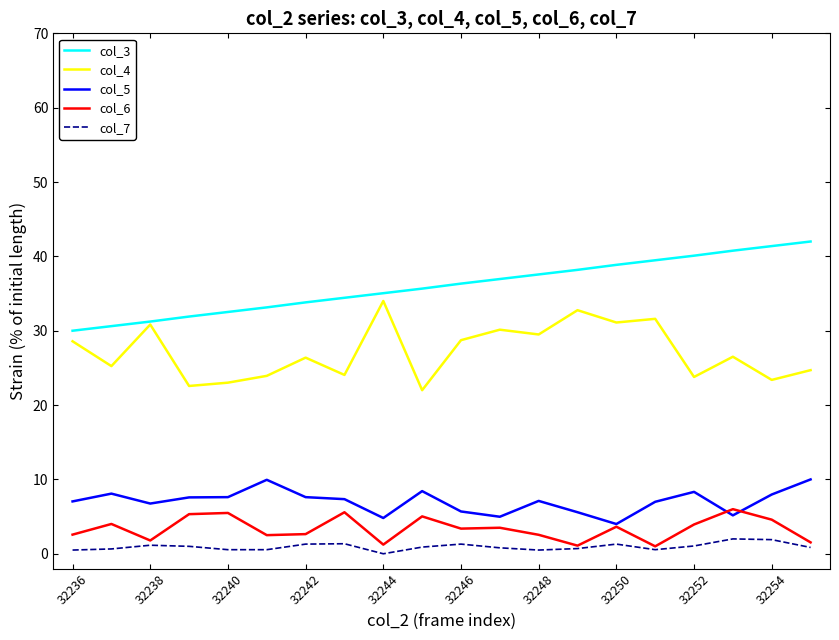

What is the highest value of the col_5 series?

10.0